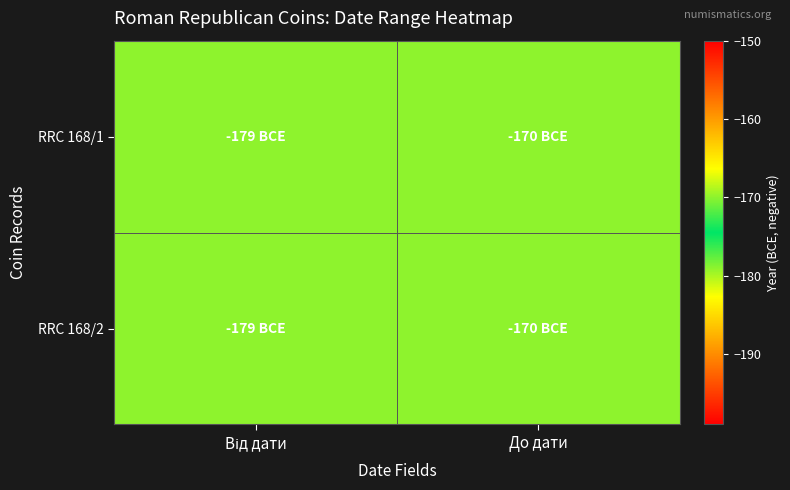

How many categories are shown in the chart?

2